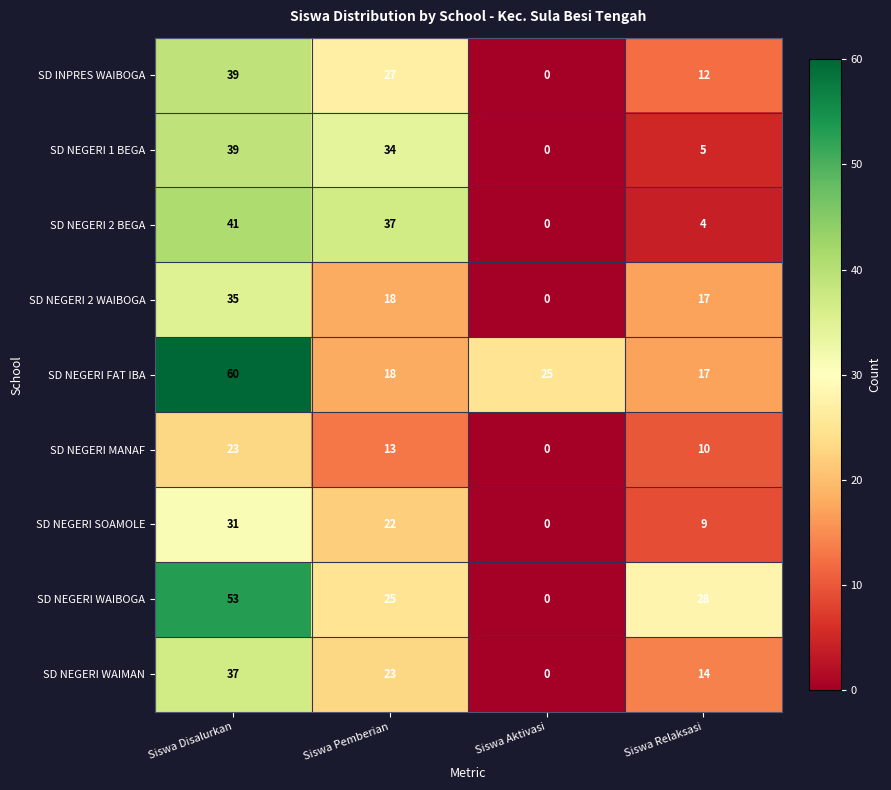

What is the spread (max minus min) of values at Siswa Pemberian?

24